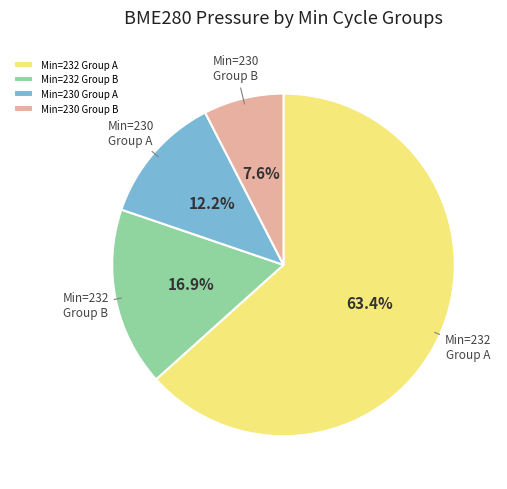

What is the ratio of the value at Min=232 Group B to the value at Min=230 Group B?

2.2